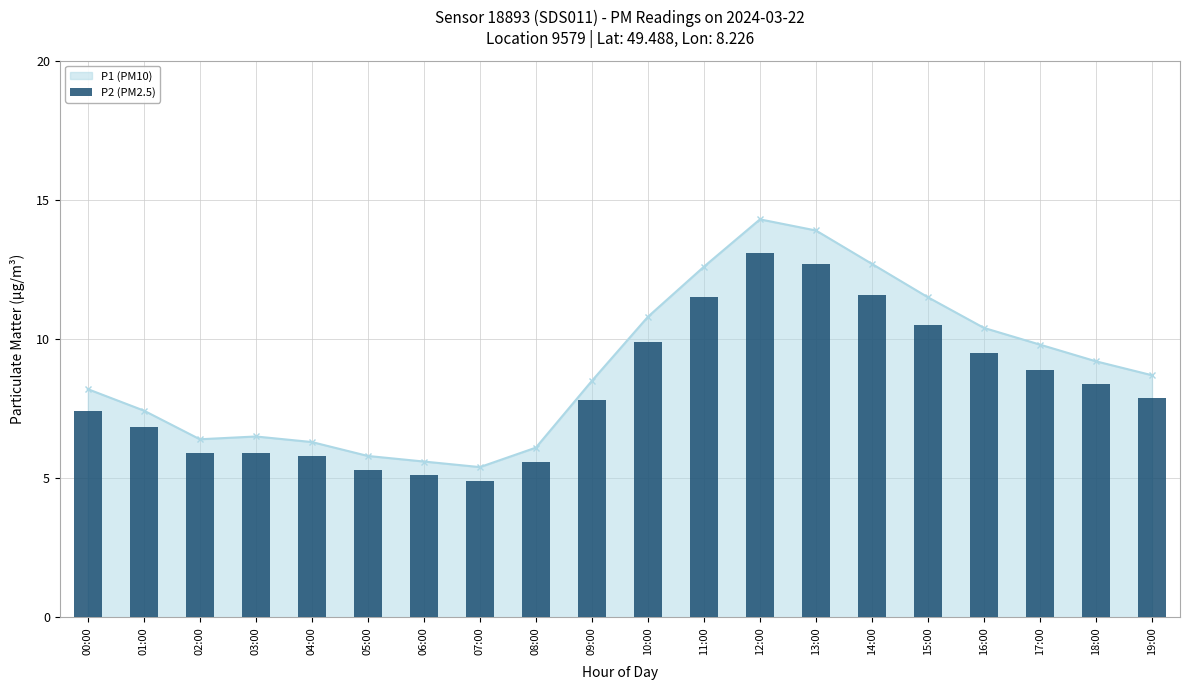

What position from the right is 03:00?

17